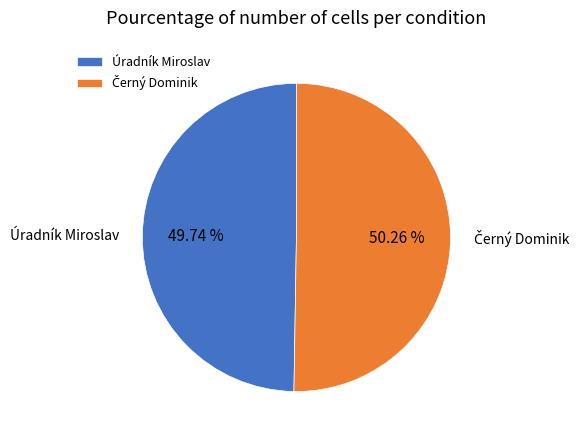

Which category has the smallest portion of the pie?

Úradník Miroslav